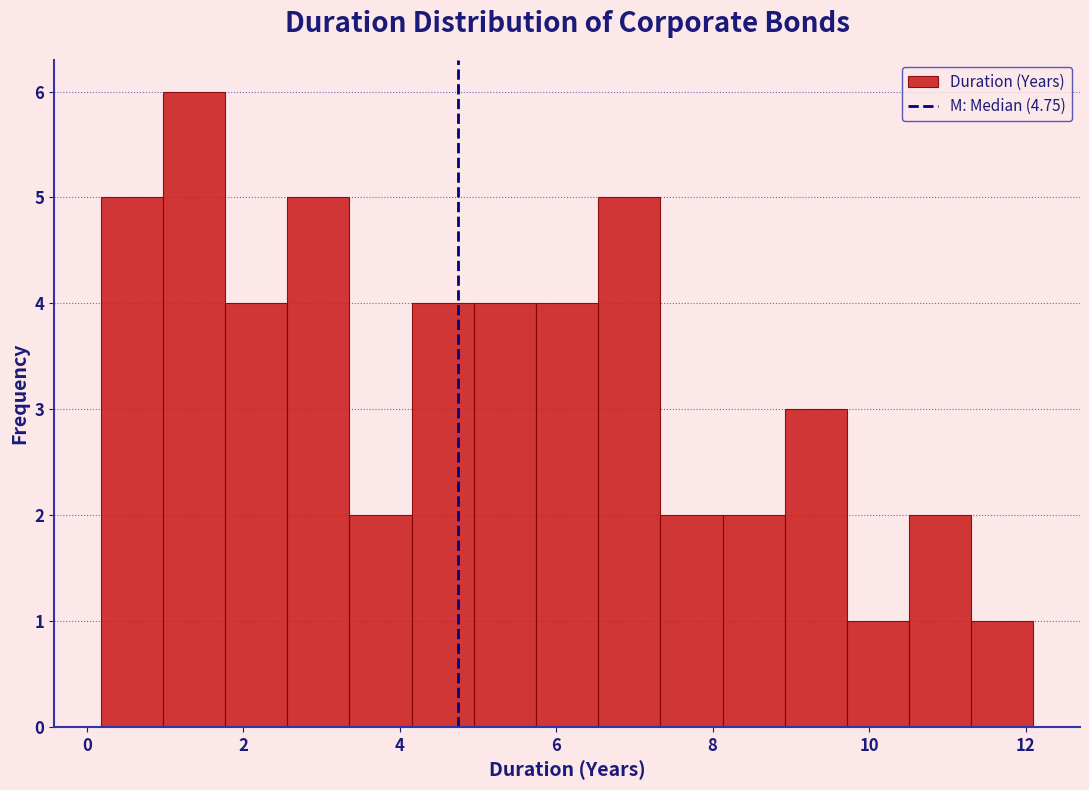

Around what value on the x-axis is the tallest bar? Give the approximate position of its centre, as read against the axis.

1.4